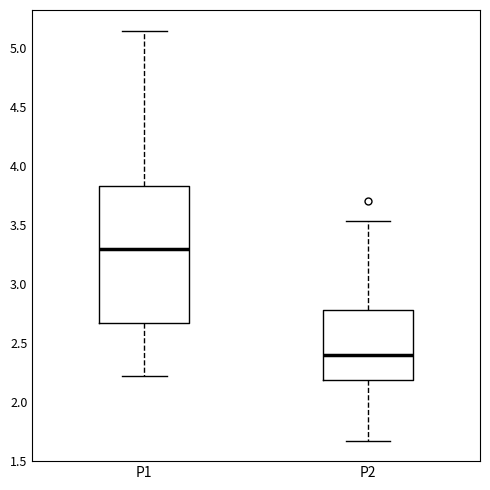

Where does the lower whisker of the box for P1 end on the y-axis? The values are not printed on the chart, so give them approximately, as read against the axis.

2.20